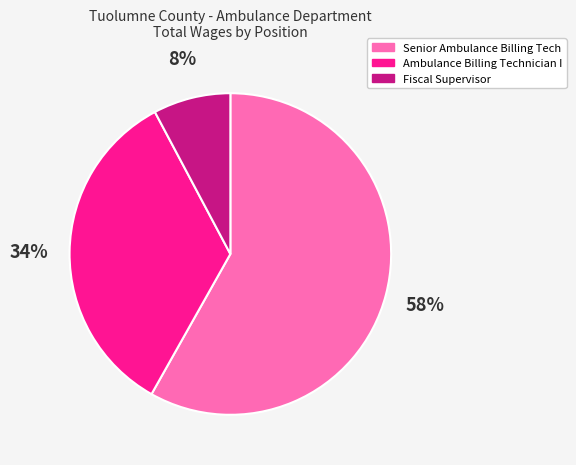

Approximately how many times larger is the value at Fiscal Supervisor compared to Senior Ambulance Billing Tech?

0.1